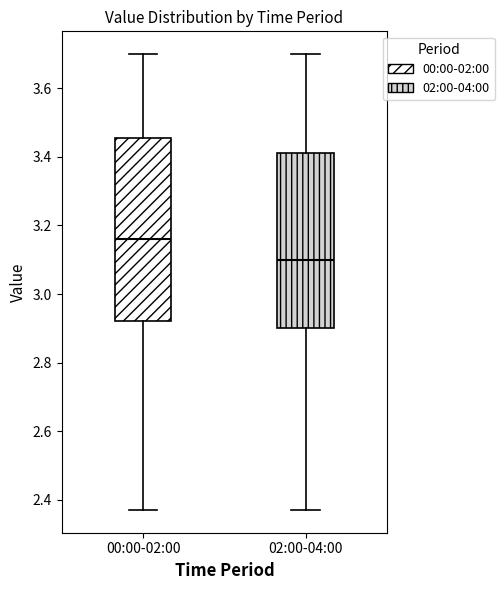

Reading left to right, transcribe this box plot: for each box, give where its median line is, the range the box spans, and where its two whiskers end, as read against the y-axis. The values are not printed on the chart, so give them approximately, as read against the axis.

00:00-02:00: median 3.16, box 2.92 to 3.46, whiskers 2.38 to 3.70
02:00-04:00: median 3.10, box 2.90 to 3.42, whiskers 2.38 to 3.70